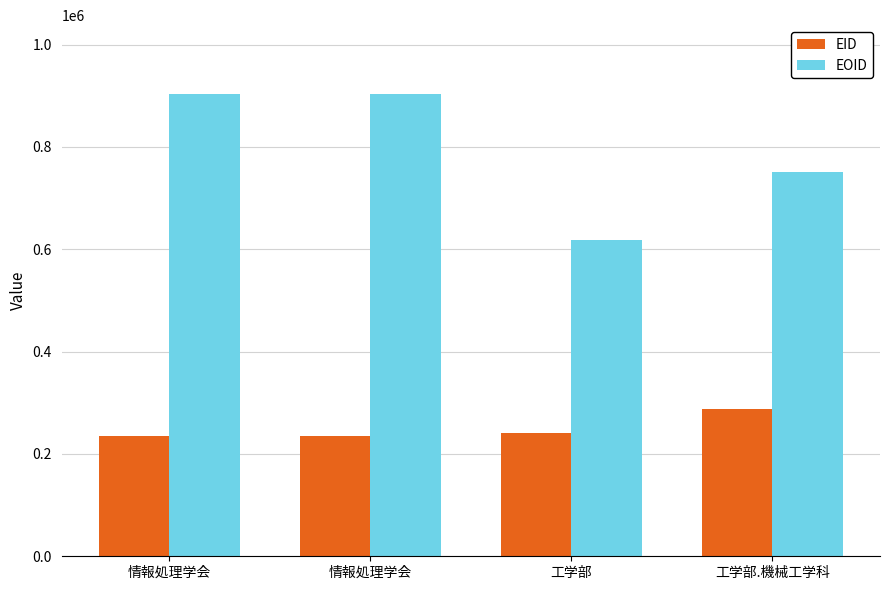

How many data points in EID are less than 241044?

2